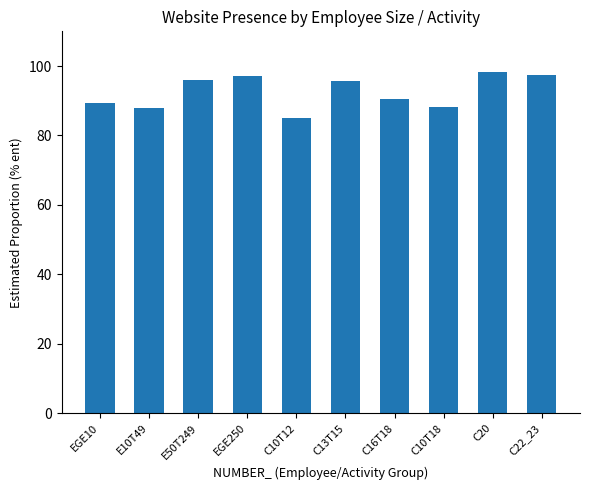

How many bars are there in total?

10